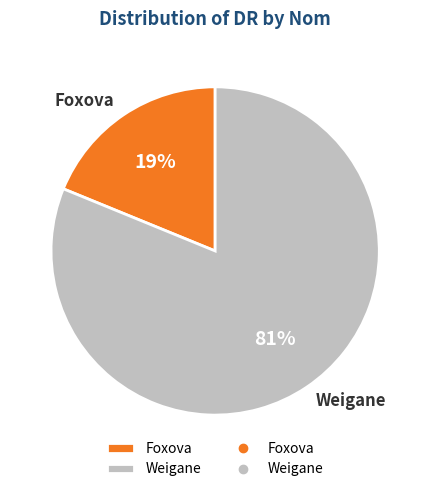

Does Weigane represent more than half of the total?

Yes